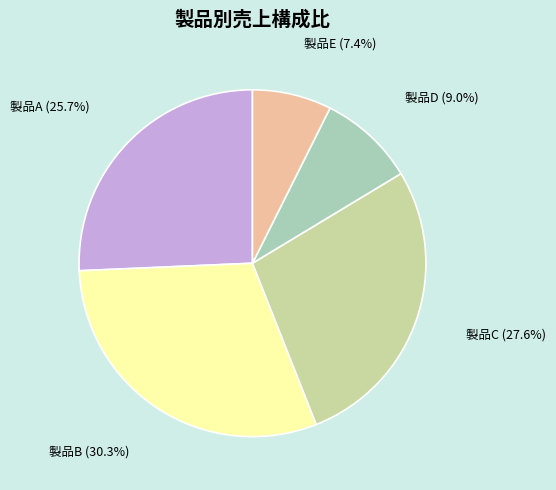

Which category has the biggest portion of the pie?

製品B